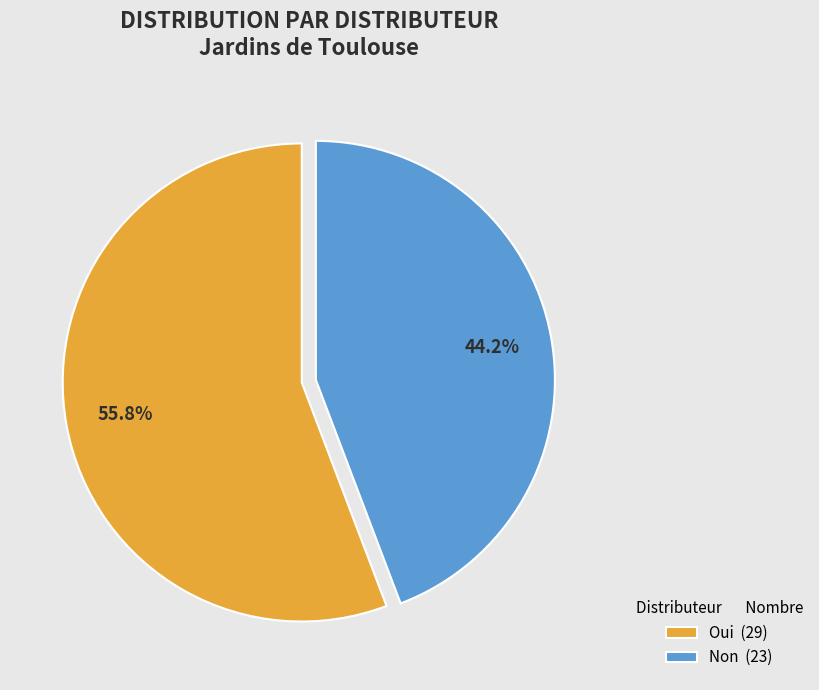

How many slices are in this pie chart?

2